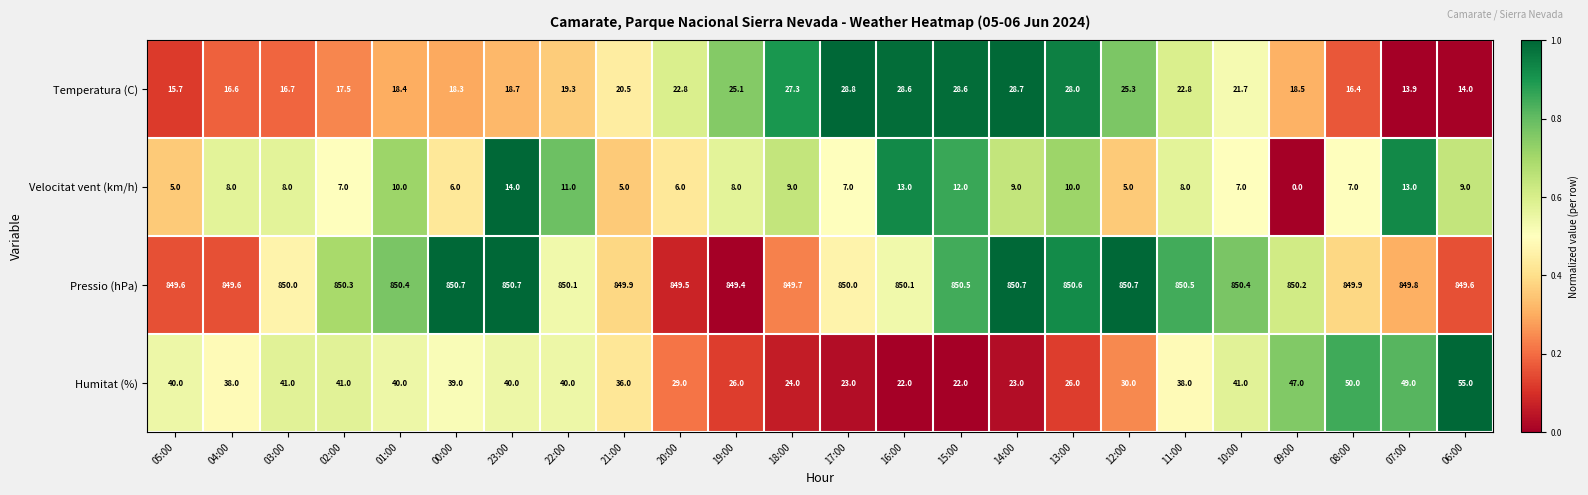

What is the total value across all series at 18:00?

910.0